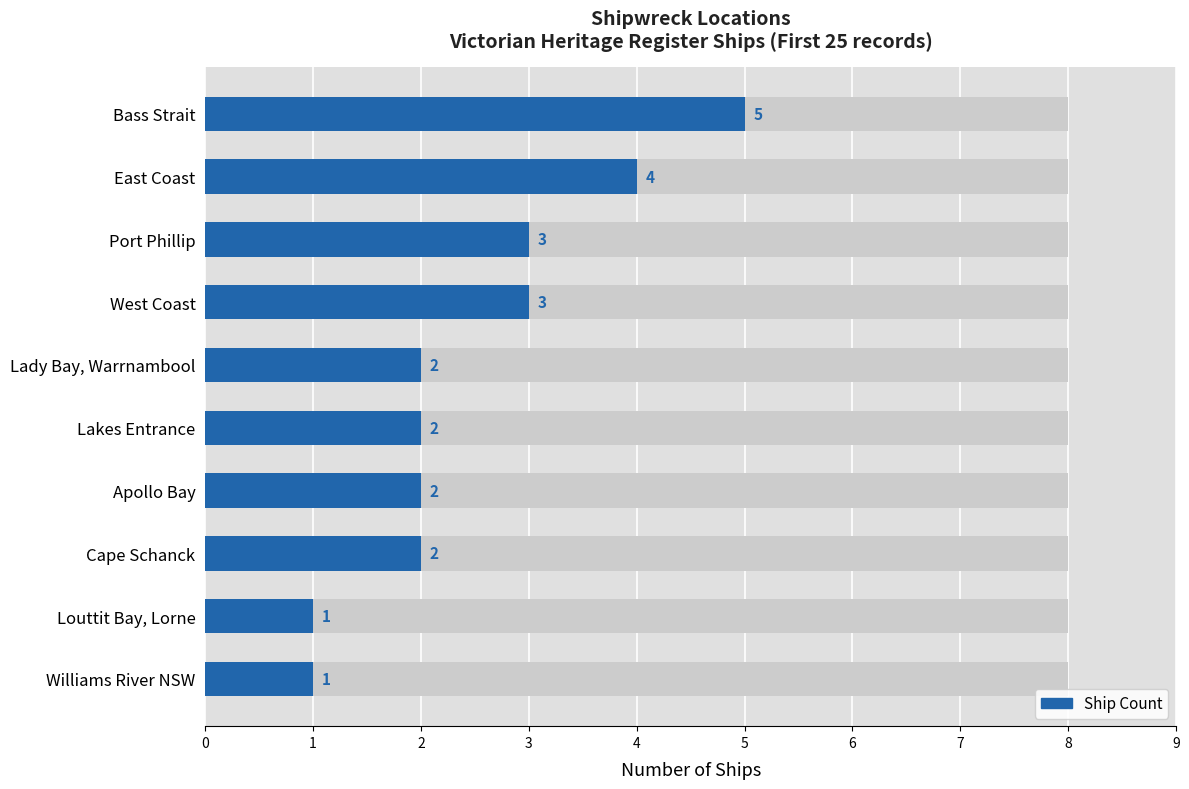

Are the bars grouped side by side (vs. stacked)?

No